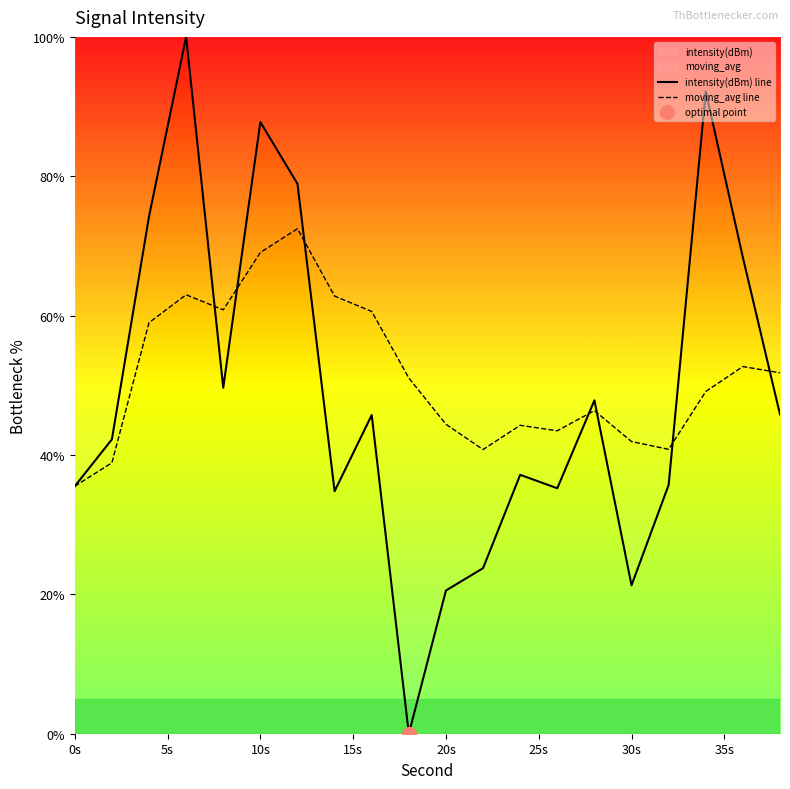

Does the chart display data point markers on the line(s)?

No